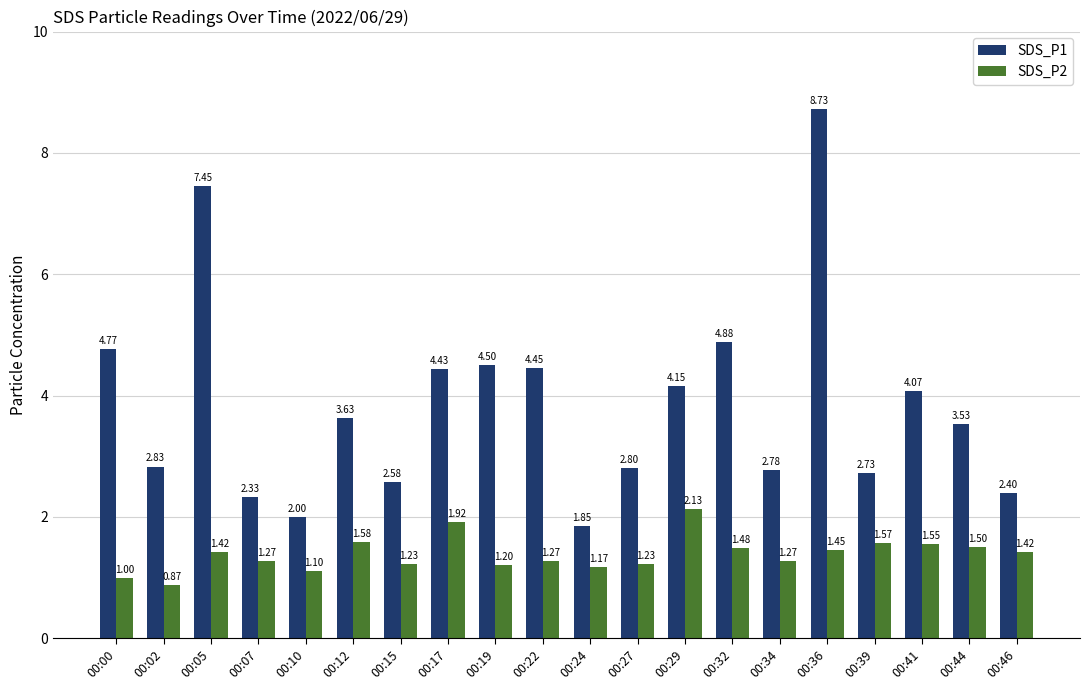

List the labels in order of SDS_P1 value, smallest first.

00:24, 00:10, 00:07, 00:46, 00:15, 00:39, 00:34, 00:27, 00:02, 00:44, 00:12, 00:41, 00:29, 00:17, 00:22, 00:19, 00:00, 00:32, 00:05, 00:36